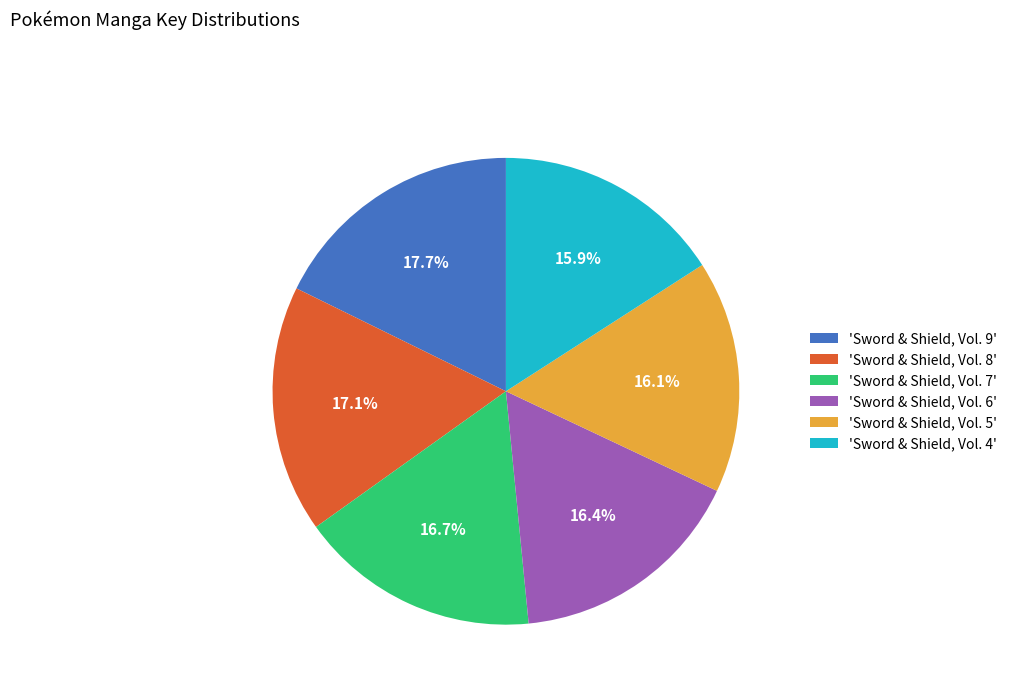

Which category has the biggest portion of the pie?

'Sword & Shield, Vol. 9'